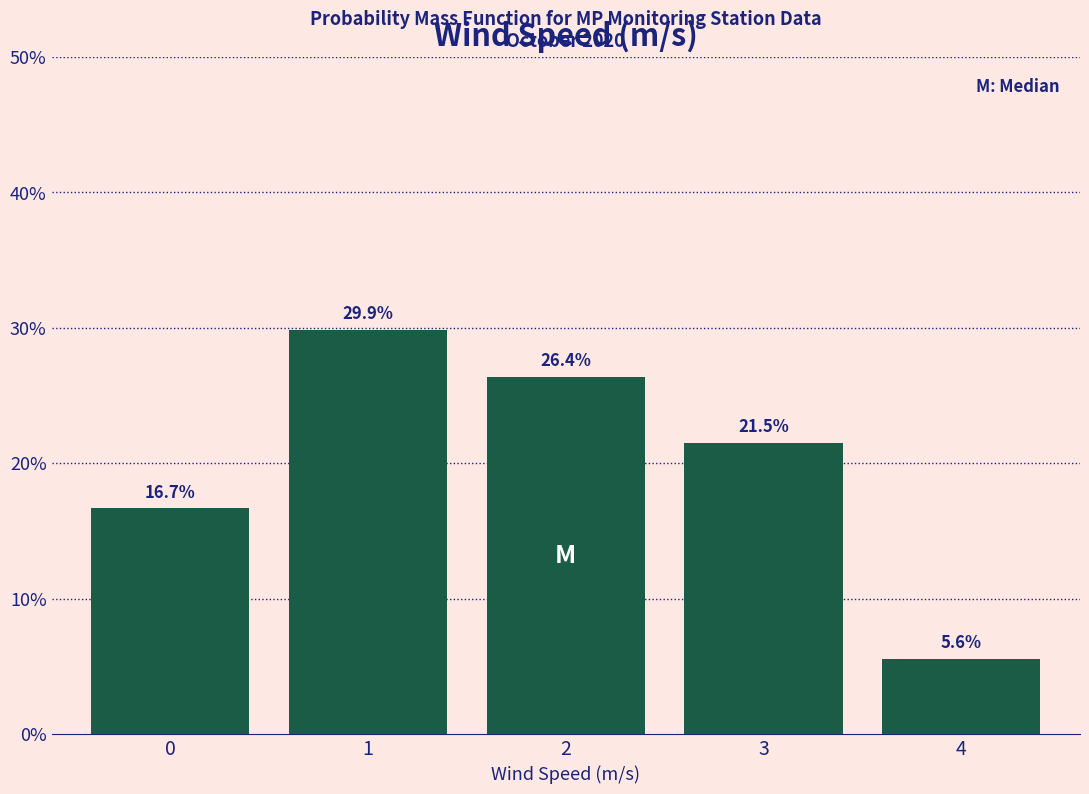

Reading left to right, transcribe all the data shown in this chart.

0=16.7	1=29.9	2=26.4	3=21.5	4=5.6